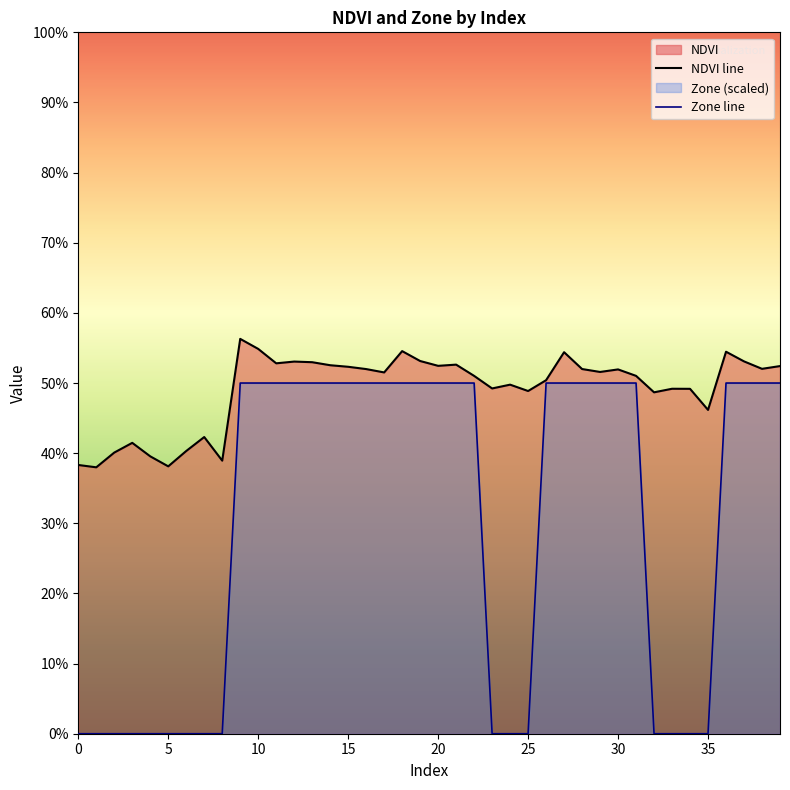

True or false: NDVI has more than 1 points higher than both neighbors.

True